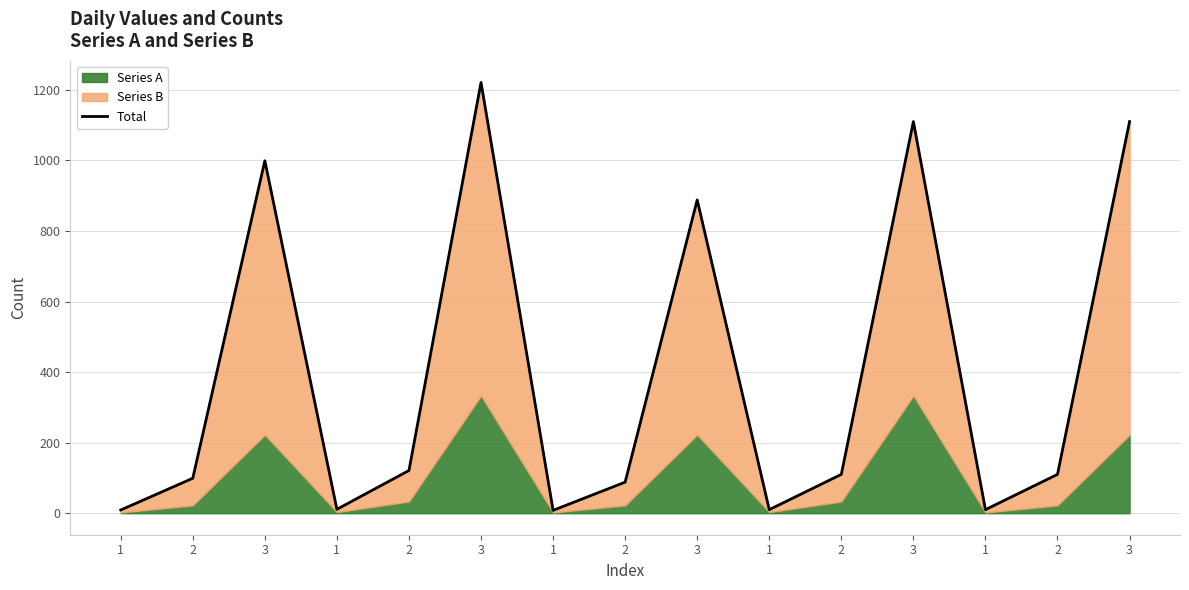

At which label is the value closest to 614?

3